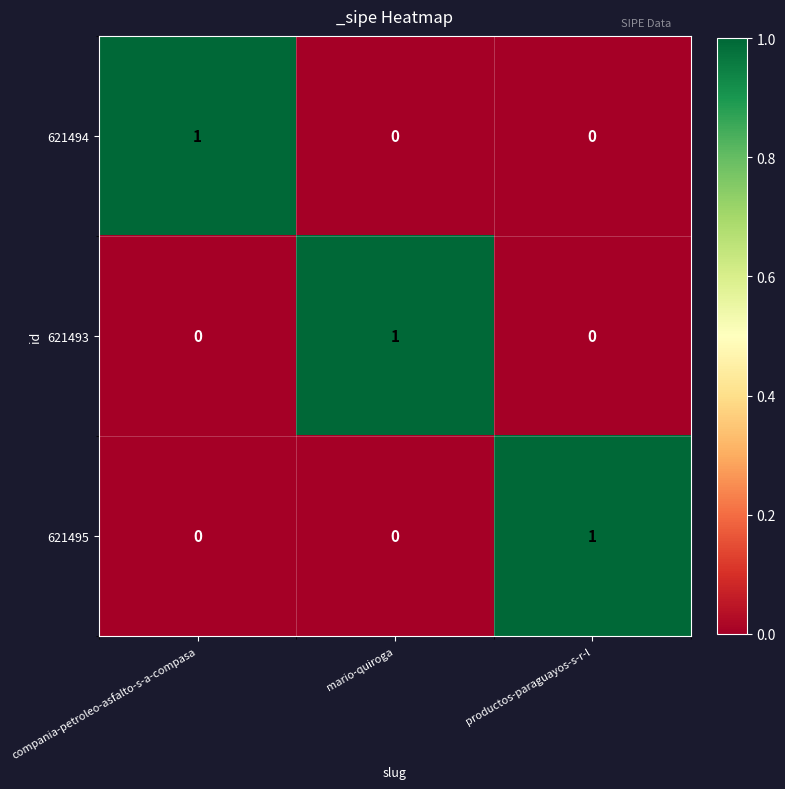

The 621495 series shows 1 at productos-paraguayos-s-r-l. True or false?

True